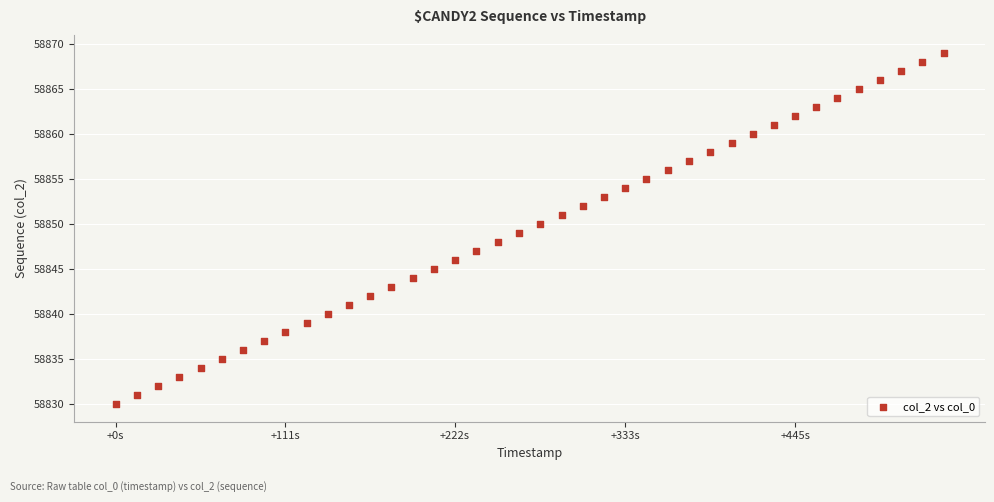

What is the range of Y values (max minus min)?

39